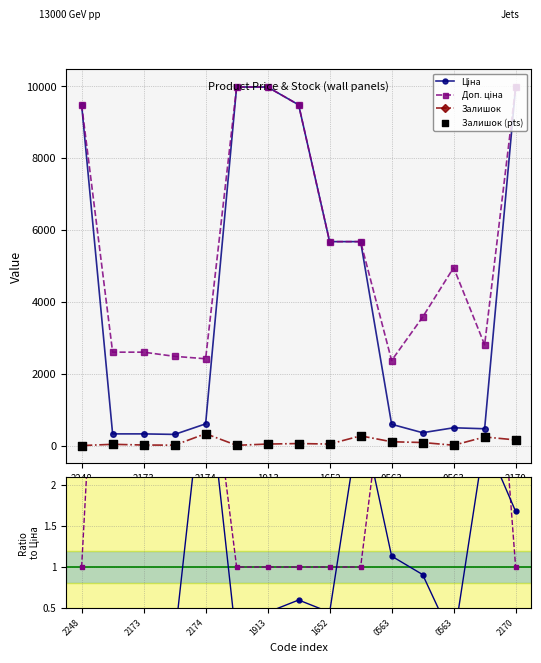

Which series has the largest Y range (max minus min)?

Ціна